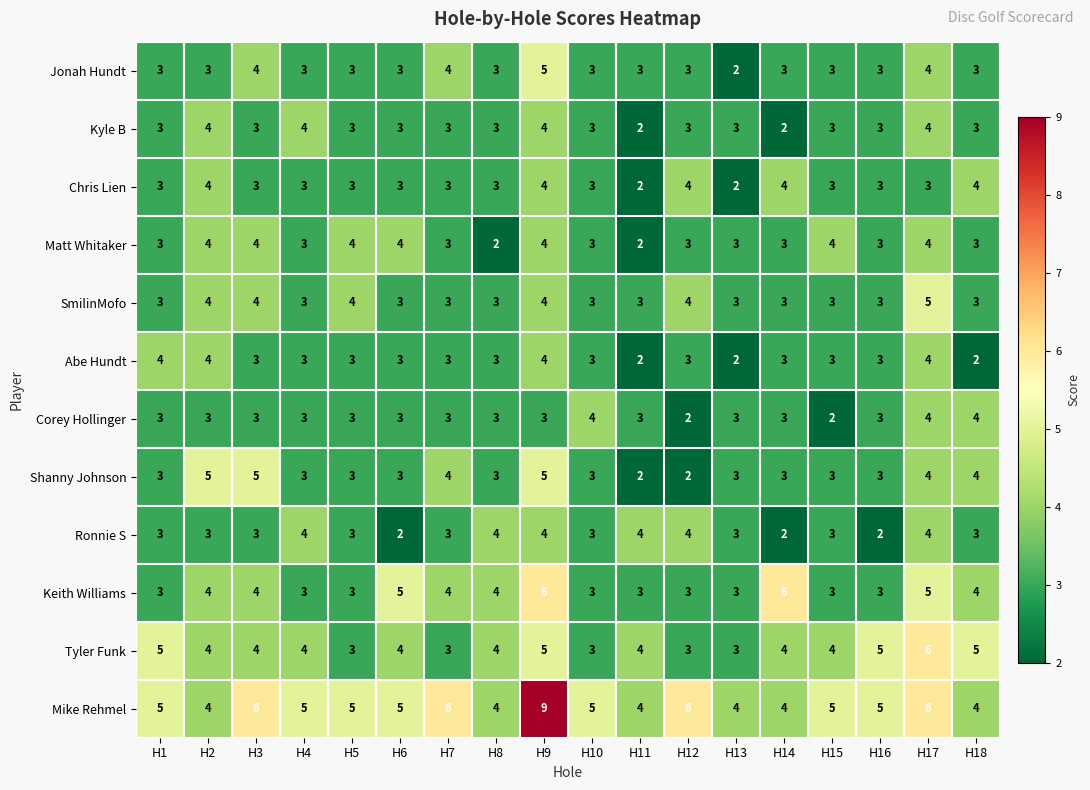

What is the spread (max minus min) of values at H6?

3